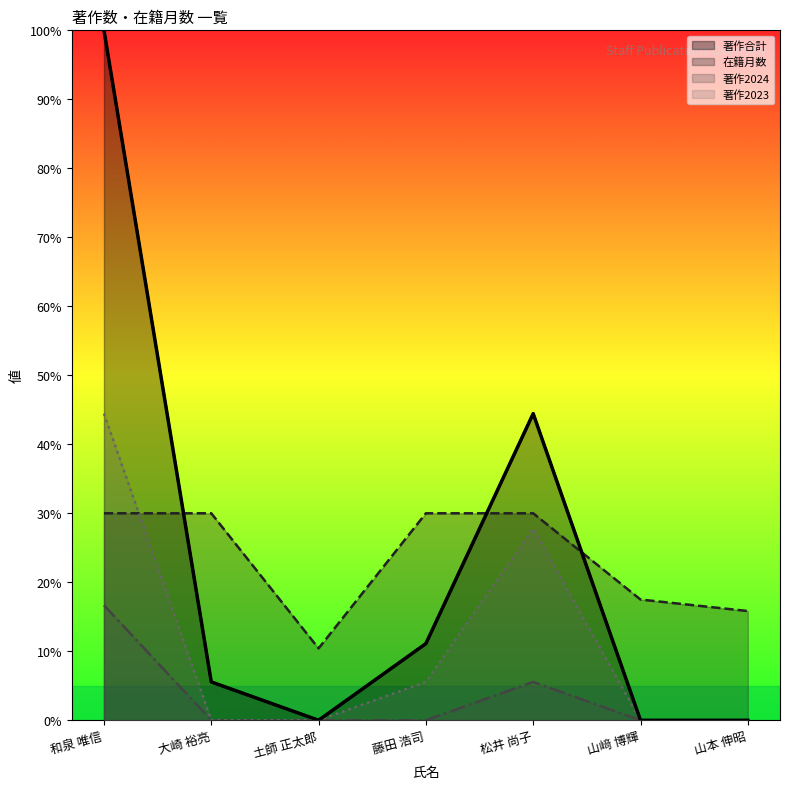

What position from the right is 藤田 浩司?

4